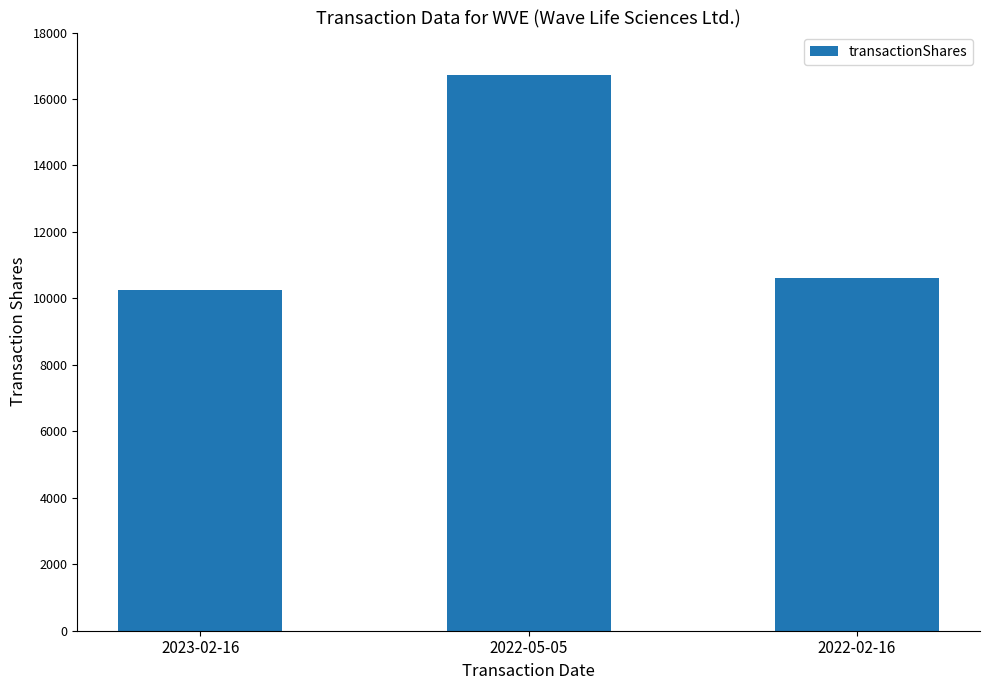

List the labels in order of value, largest first.

2022-05-05, 2022-02-16, 2023-02-16